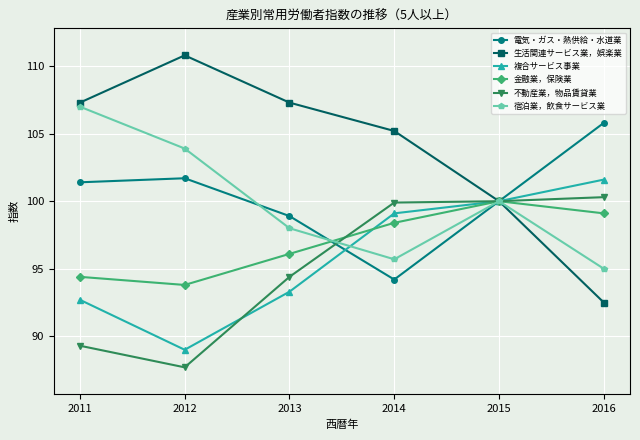

How many data points in 不動産業，物品賃貸業 are less than 99?

3